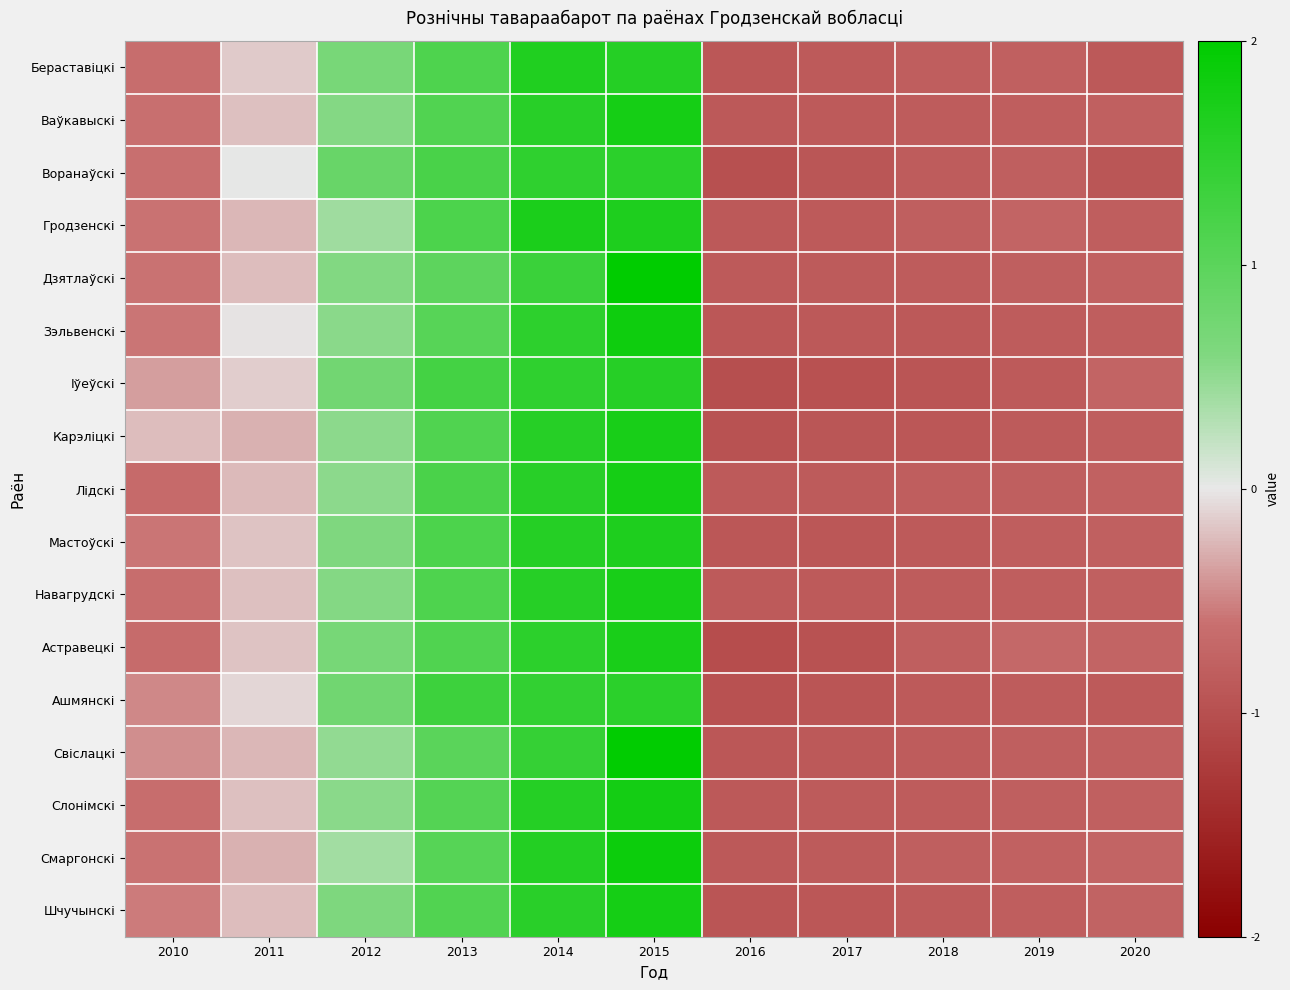

What is the spread (max minus min) of values at 2020?

0.2